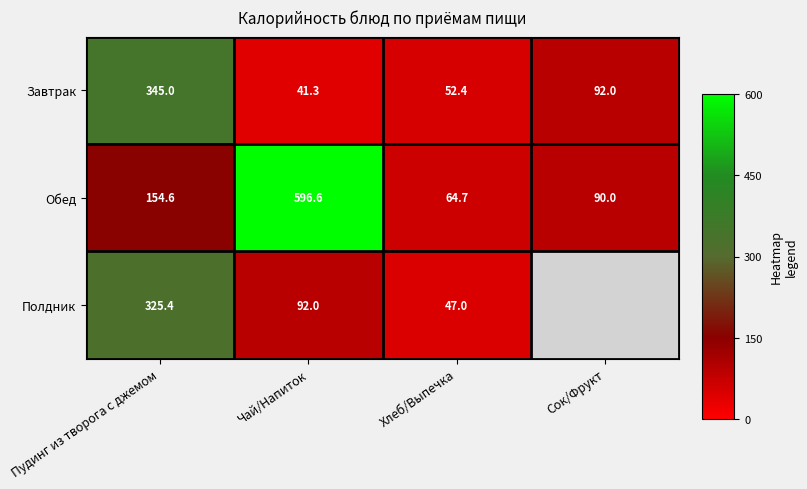

How many distinct data groups are displayed?

3